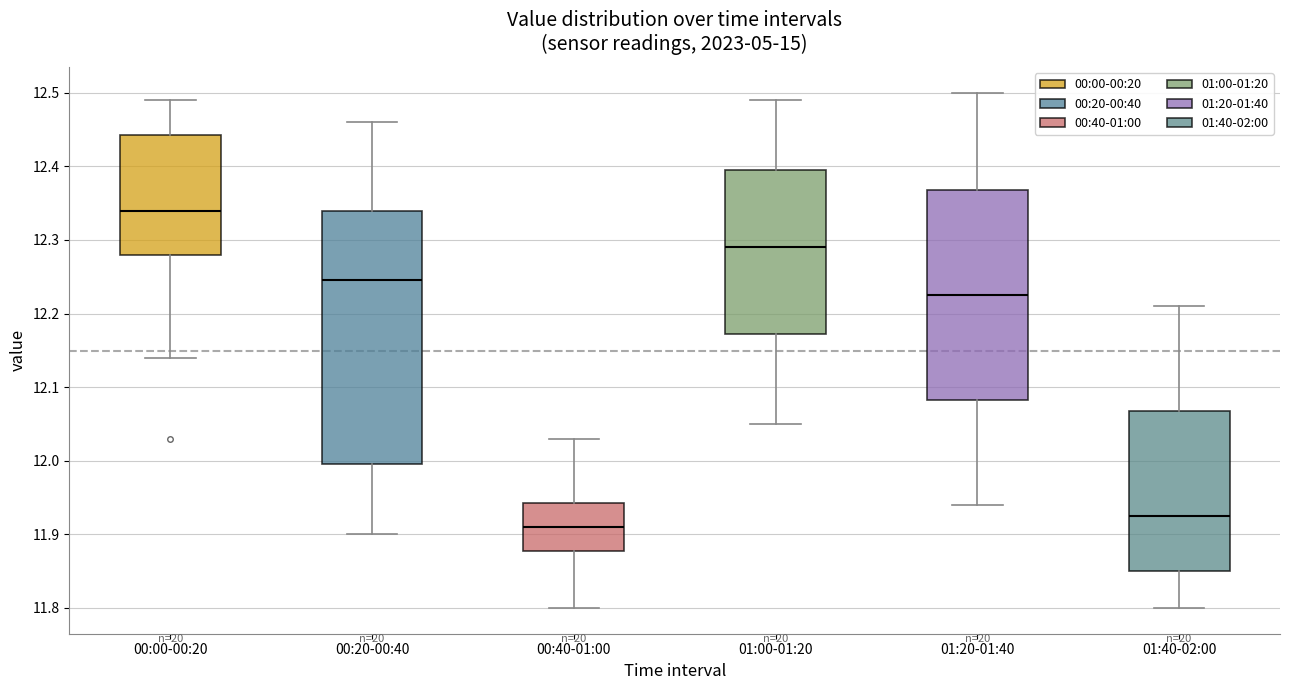

Where is the upper edge of the box for 01:20-01:40 on the y-axis? The values are not printed on the chart, so give them approximately, as read against the axis.

12.37